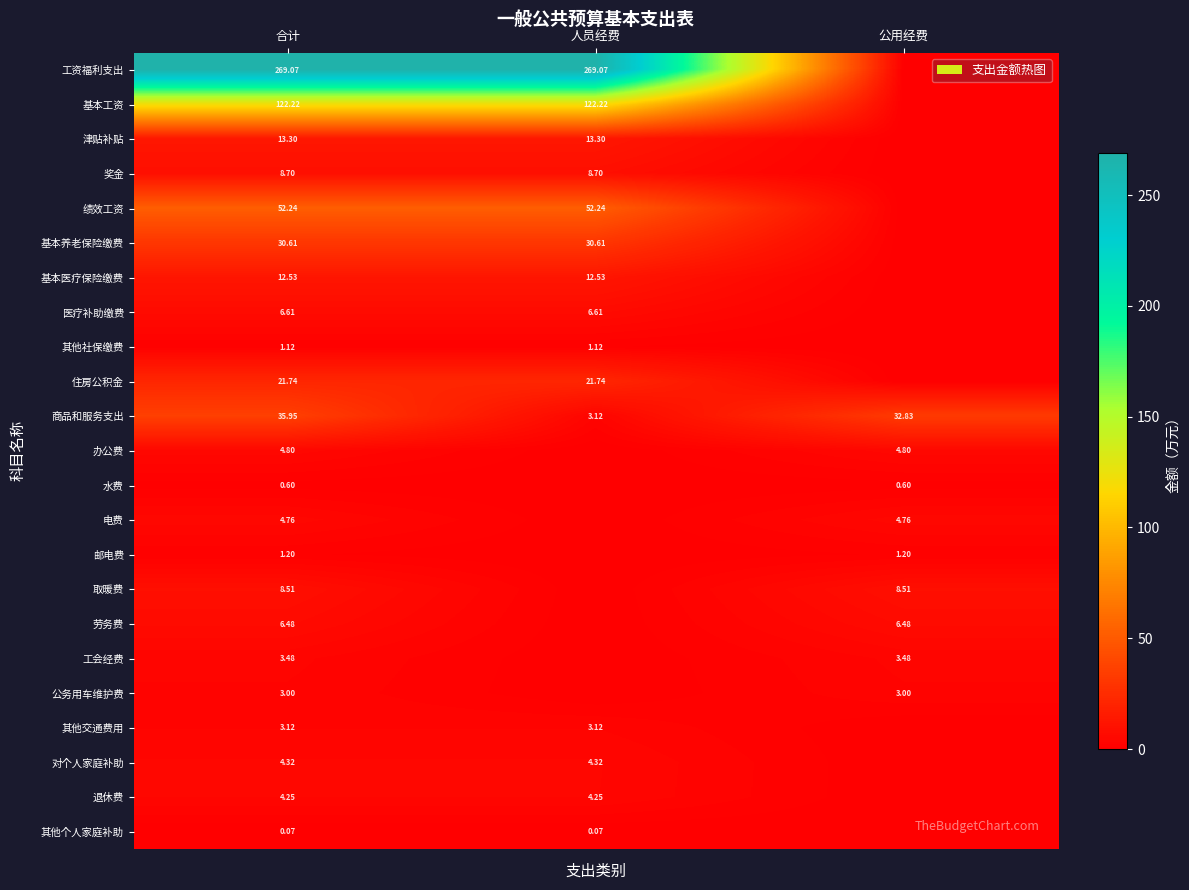

What is the greatest value displayed?

269.1